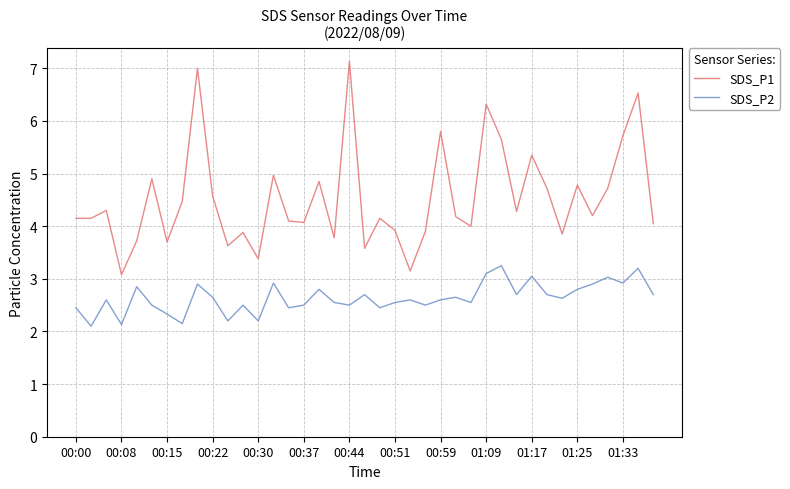

In SDS_P2, how many points are higher than both neighbors (excluding endpoints)?

13